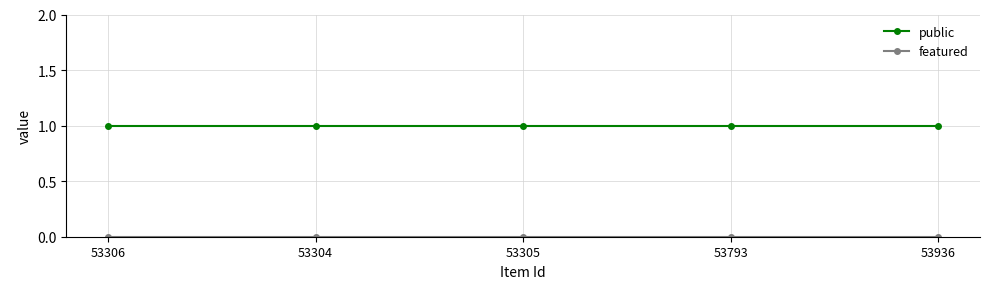

Which series has the largest total across all categories?

public